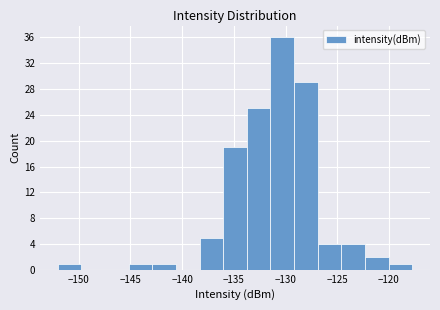

Over which range of the x-axis is the bar tallest?

-131.5 to -129.0